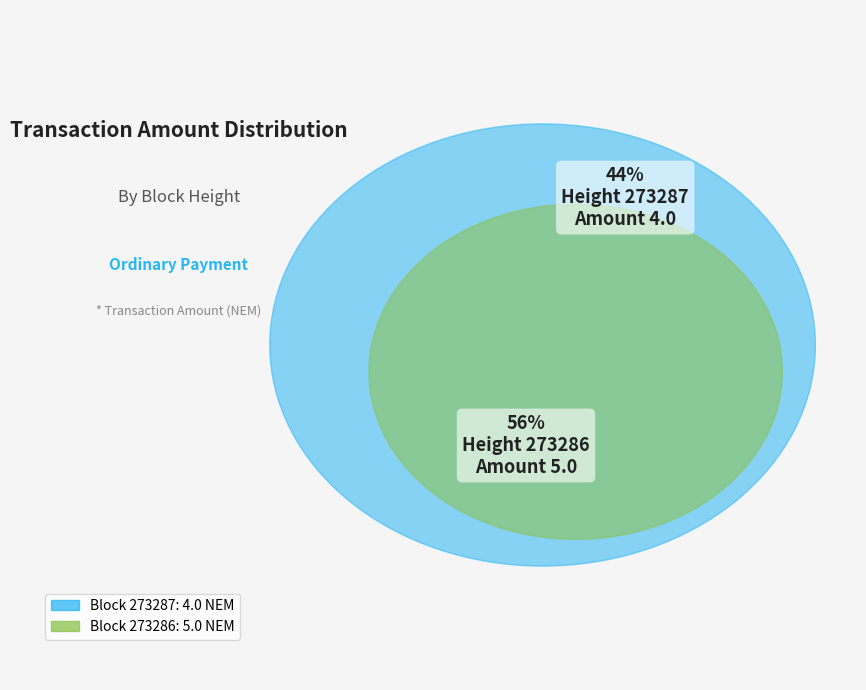

Rank the categories by value from highest to lowest.

273286, 273287